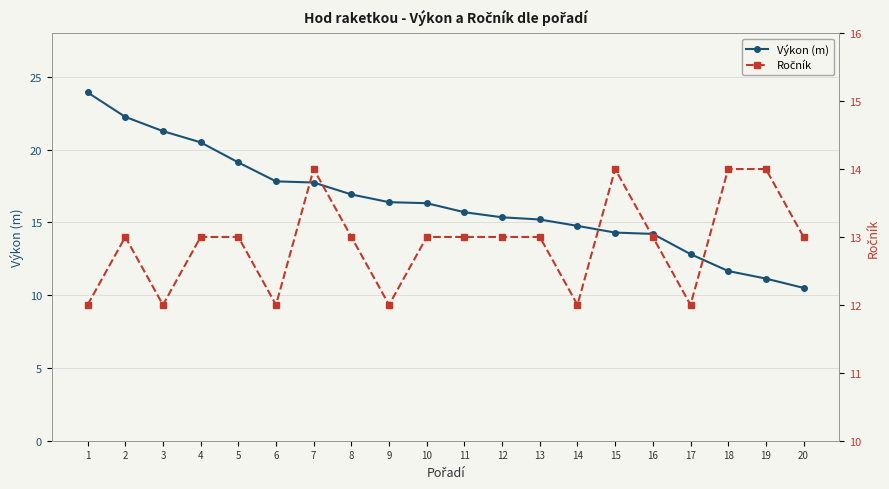

Rank the series by their maximum value, from highest to lowest.

Výkon (m), Ročník